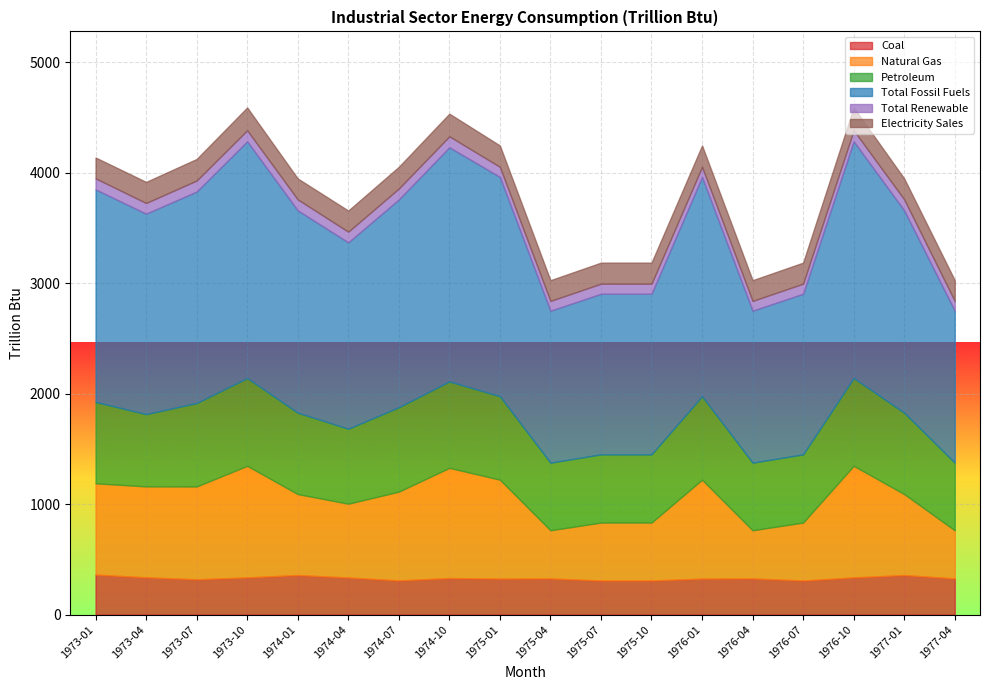

Reading right to left, what are all the values shown in this chart?

Coal: 1977-04=328.0	1977-01=358.9	1976-10=337.4	1976-07=309.4	1976-04=328.0	1976-01=326.6	1975-10=309.4	1975-07=309.4	1975-04=328.0	1975-01=326.6	1974-10=331.6	1974-07=310.2	1974-04=336.5	1974-01=358.9	1973-10=337.4	1973-07=320.5	1973-04=338.0	1973-01=363.1
Natural Gas: 1977-04=436.1	1977-01=733.0	1976-10=1010.4	1976-07=524.5	1976-04=436.1	1976-01=895.7	1975-10=524.5	1975-07=524.5	1975-04=436.1	1975-01=895.7	1974-10=997.7	1974-07=803.7	1974-04=668.2	1974-01=733.0	1973-10=1010.4	1973-07=840.4	1973-04=823.5	1973-01=826.3
Petroleum: 1977-04=612.3	1977-01=736.8	1976-10=794.5	1976-07=617.6	1976-04=612.3	1976-01=755.4	1975-10=617.6	1975-07=617.6	1975-04=612.3	1975-01=755.4	1974-10=782.3	1974-07=764.2	1974-04=678.7	1974-01=736.8	1973-10=794.5	1973-07=755.4	1973-04=654.3	1973-01=736.6
Total Fossil Fuels: 1977-04=1376.2	1977-01=1832.4	1976-10=2144.0	1976-07=1454.2	1976-04=1376.2	1976-01=1986.2	1975-10=1454.2	1975-07=1454.2	1975-04=1376.2	1975-01=1986.2	1974-10=2120.6	1974-07=1881.6	1974-04=1687.9	1974-01=1832.4	1973-10=2144.0	1973-07=1915.1	1973-04=1815.2	1973-01=1924.9
Total Renewable: 1977-04=88.3	1977-01=99.5	1976-10=99.8	1976-07=91.3	1976-04=88.3	1976-01=91.3	1975-10=91.3	1975-07=91.3	1975-04=88.3	1975-01=91.3	1974-10=99.2	1974-07=99.3	1974-04=96.3	1974-01=99.5	1973-10=99.8	1973-07=99.8	1973-04=96.8	1973-01=100.0
Electricity Sales: 1977-04=187.6	1977-01=189.2	1976-10=206.5	1976-07=190.5	1976-04=187.6	1976-01=193.2	1975-10=190.5	1975-07=190.5	1975-04=187.6	1975-01=193.2	1974-10=205.1	1974-07=196.2	1974-04=191.5	1974-01=189.2	1973-10=206.5	1973-07=195.0	1973-04=190.9	1973-01=188.6